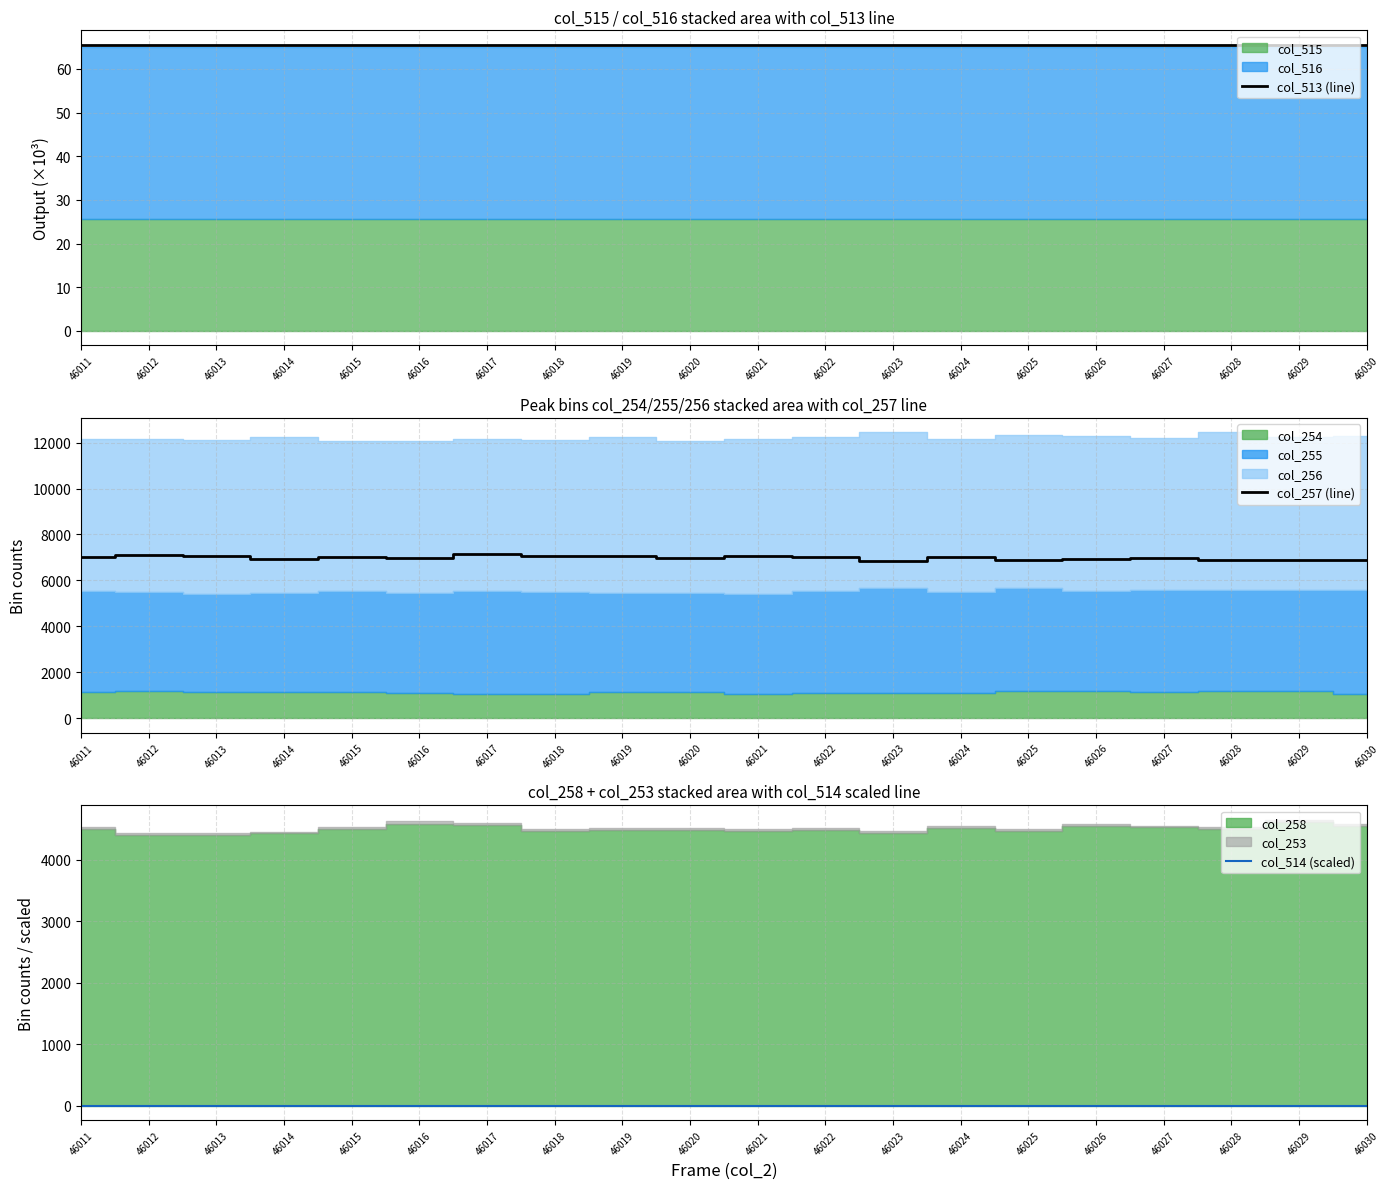

The value of col_514 (scaled) at 46024 is 9.5. True or false?

False